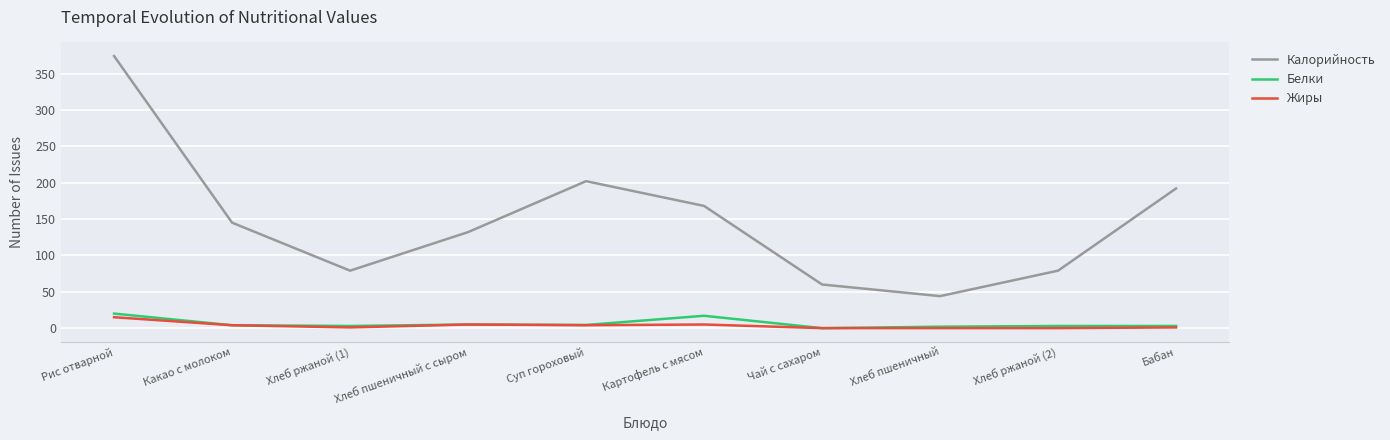

Is it true that Белки equals 5.0 at Хлеб пшеничный с сыром?

True